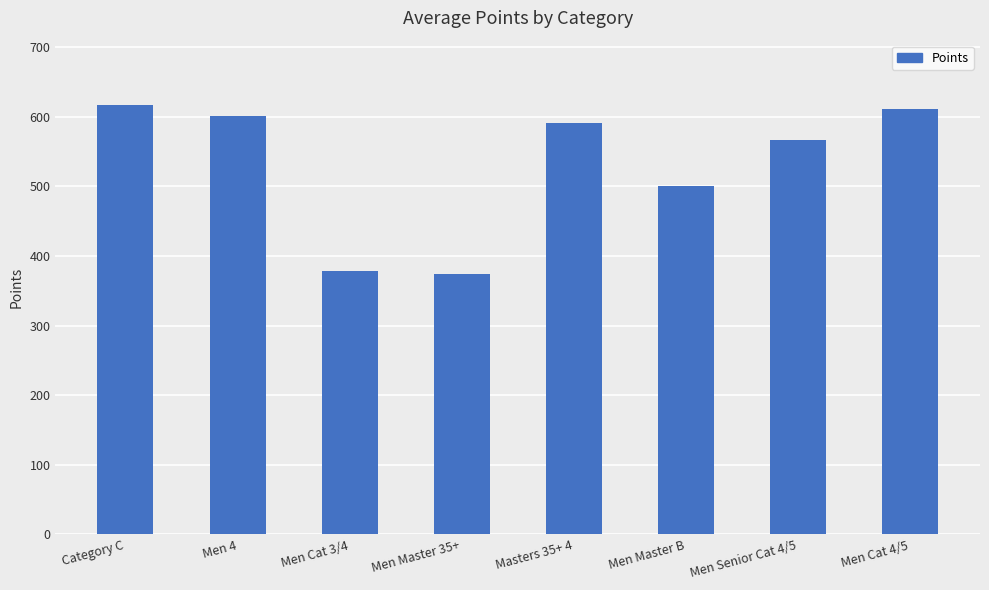

Count the number of values greater than 590.

4